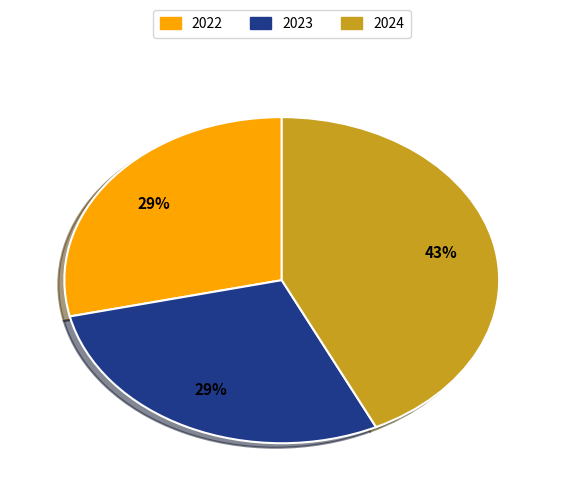

To the nearest percent, what is the combined percentage of 2024 and 2022?

71%